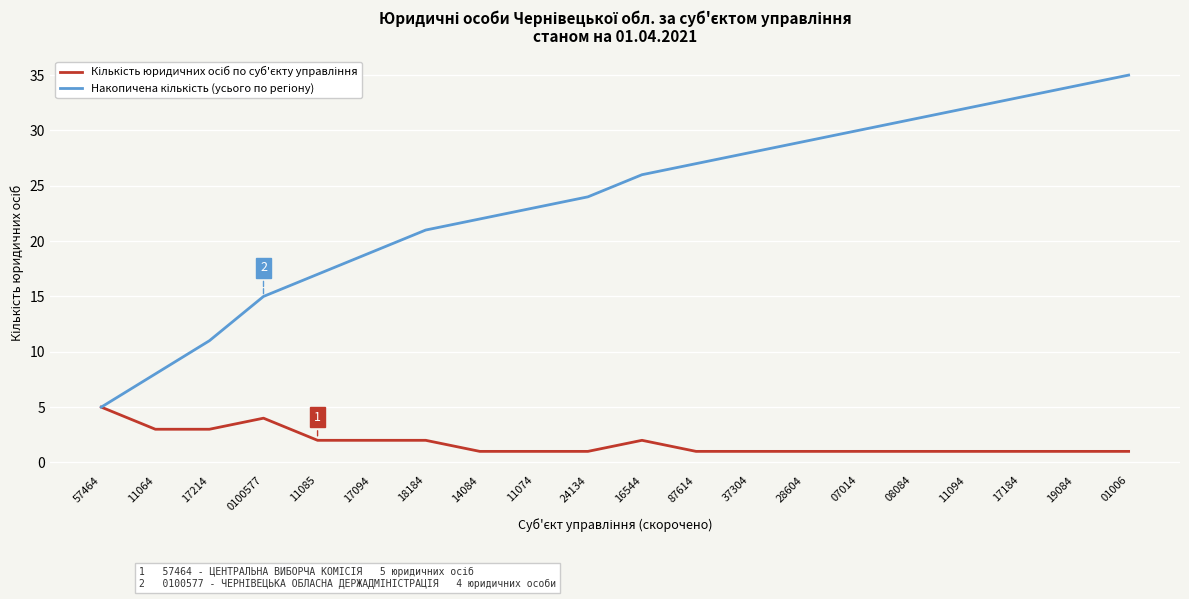

What is the greatest value displayed?

35